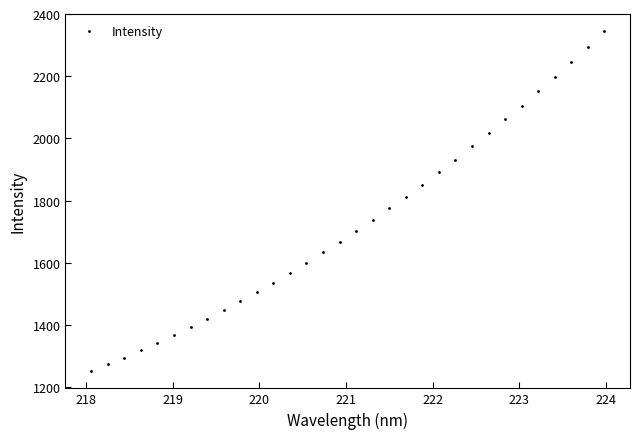

What is the difference between the second highest and second lowest values?

1019.2